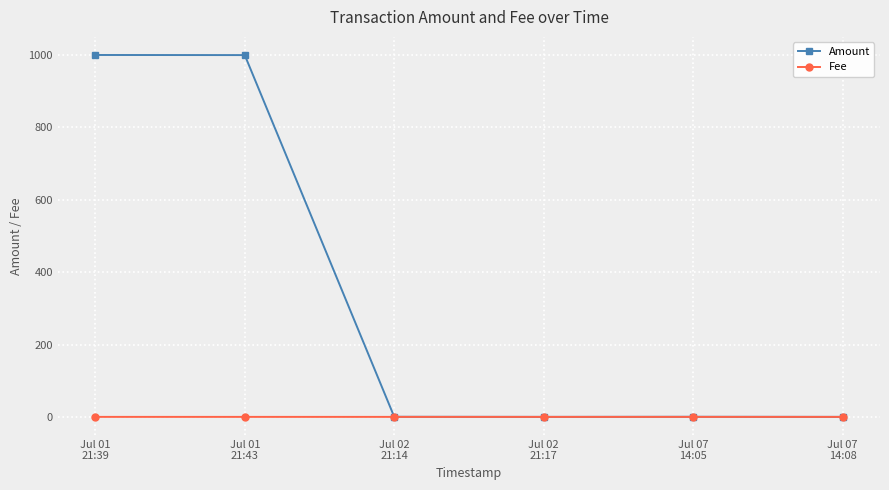

List the series in order of their overall mean, highest first.

Amount, Fee